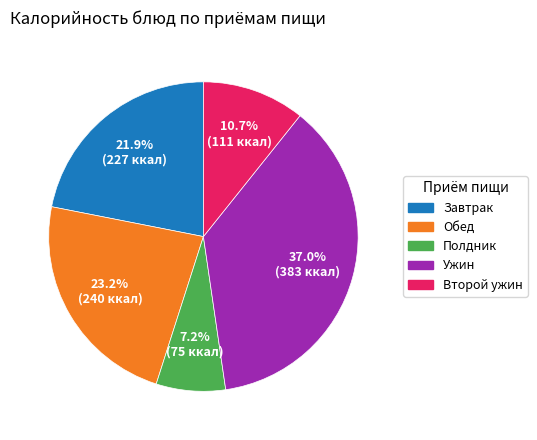

Is it true that Ужин is 37% of the pie?

True